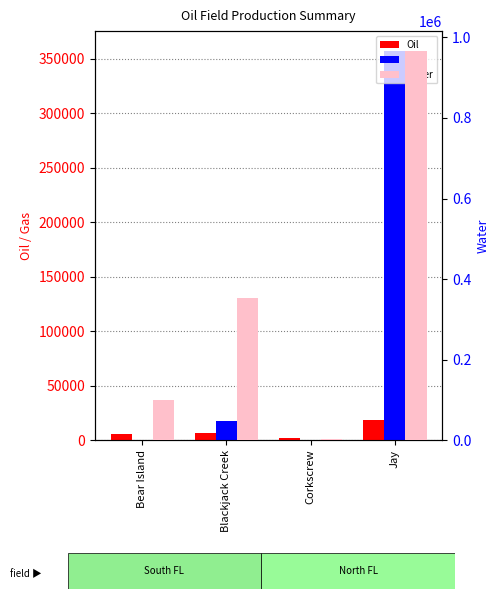

How many series are shown in this chart?

3